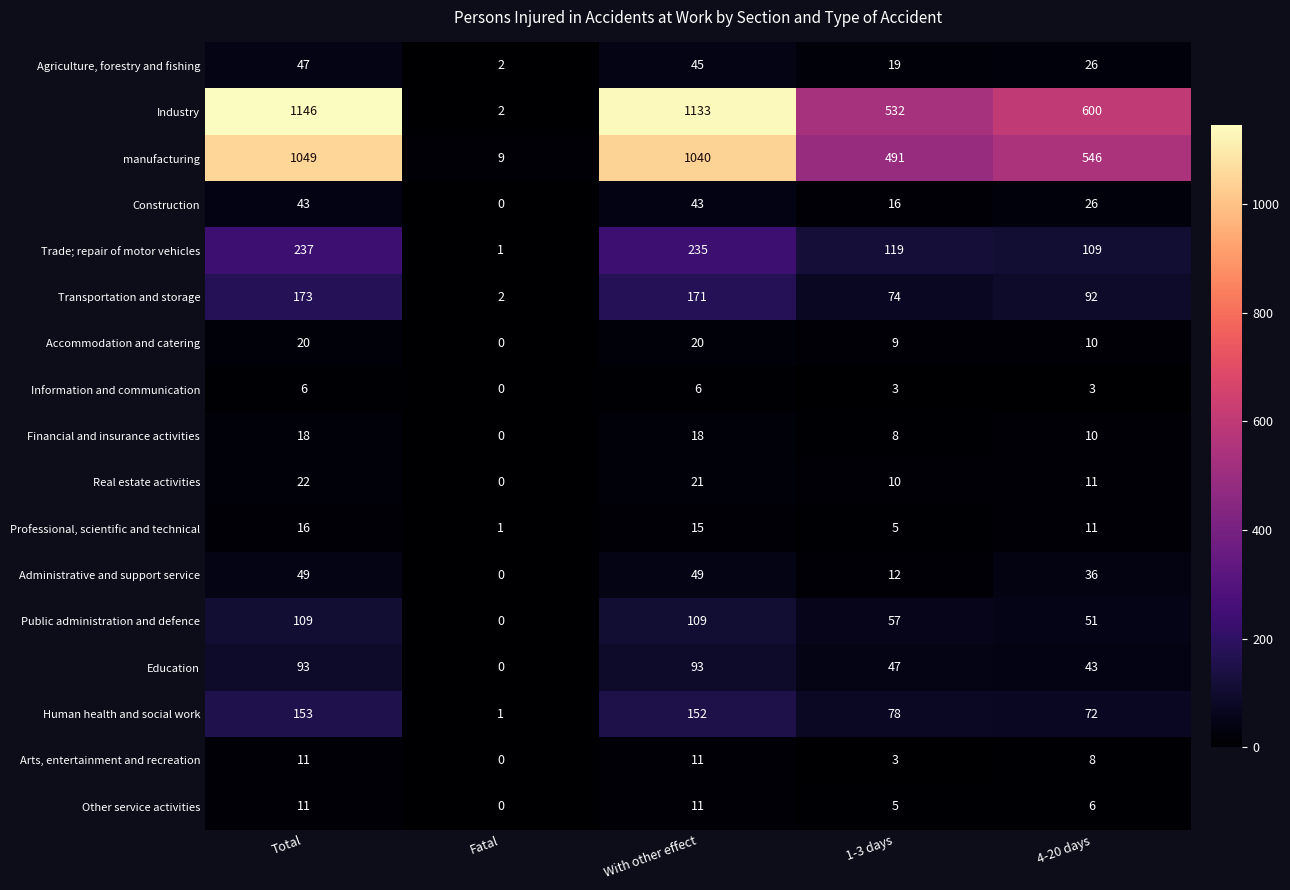

What is the sum of the Human health and social work values at Total and 1-3 days?

231